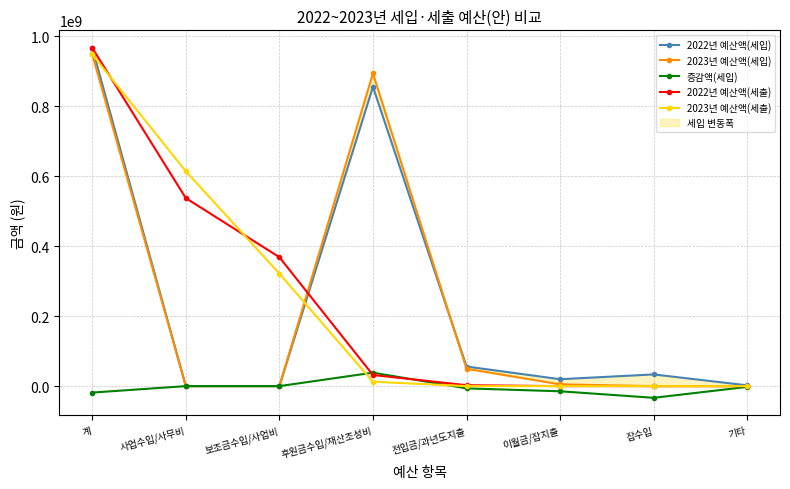

Reading left to right, extract all data points from this chart.

2022년 예산액(세입): 계=967539497.0	사업수입/사무비=0.0	보조금수입/사업비=0.0	후원금수입/재산조성비=856028000.0	전입금/과년도지출=56059226.0	이월금/잡지출=19750000.0	잡수입=33462271.0	기타=2240000.0
2023년 예산액(세입): 계=949054000.0	사업수입/사무비=0.0	보조금수입/사업비=0.0	후원금수입/재산조성비=894454000.0	전입금/과년도지출=49600000.0	이월금/잡지출=5000000.0	잡수입=0.0	기타=0.0
증감액(세입): 계=-18485497.0	사업수입/사무비=0.0	보조금수입/사업비=0.0	후원금수입/재산조성비=38426000.0	전입금/과년도지출=-6459226.0	이월금/잡지출=-14750000.0	잡수입=-33462271.0	기타=-2240000.0
2022년 예산액(세출): 계=967539497.0	사업수입/사무비=537783989.5	보조금수입/사업비=368743710.0	후원금수입/재산조성비=31792000.0	전입금/과년도지출=2597102.0	이월금/잡지출=0.0	잡수입=0.0	기타=0.0
2023년 예산액(세출): 계=949054000.0	사업수입/사무비=614564000.0	보조금수입/사업비=321950000.0	후원금수입/재산조성비=12540000.0	전입금/과년도지출=0.0	이월금/잡지출=0.0	잡수입=0.0	기타=0.0